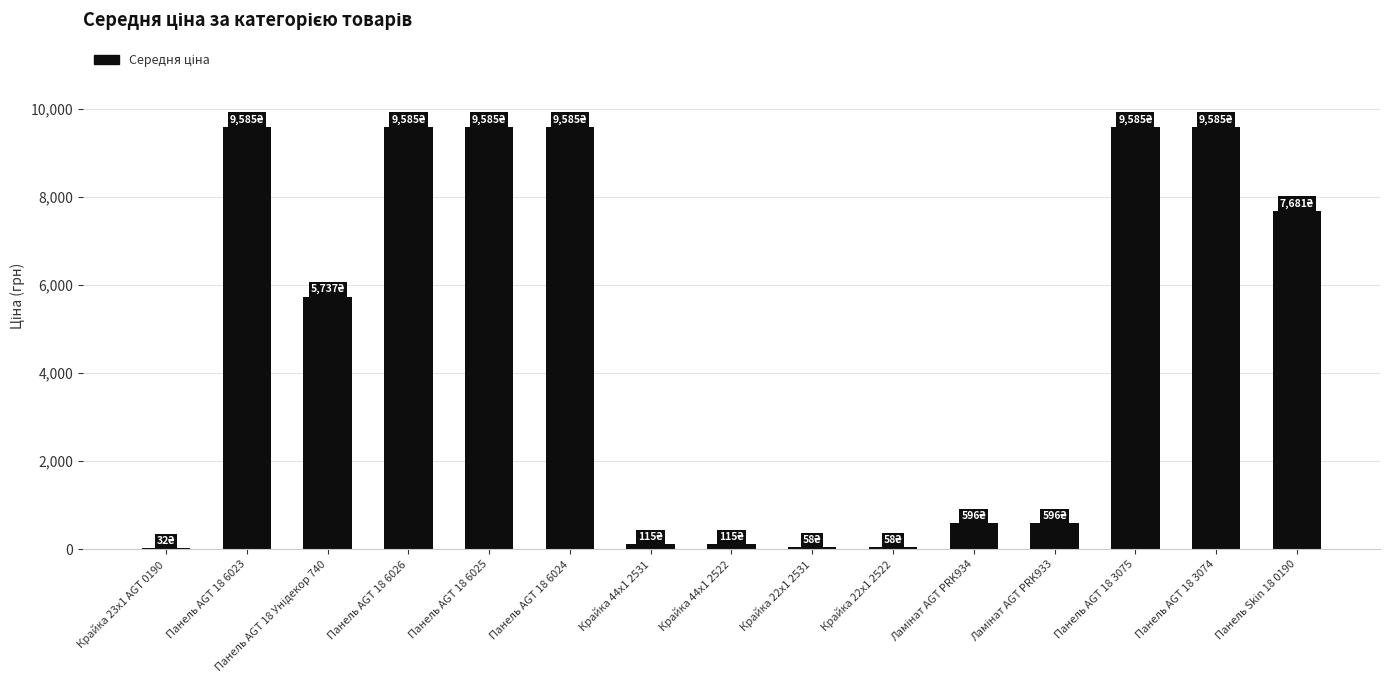

Is it true that the value at Панель AGT 18 3074 is 17104.8?

False